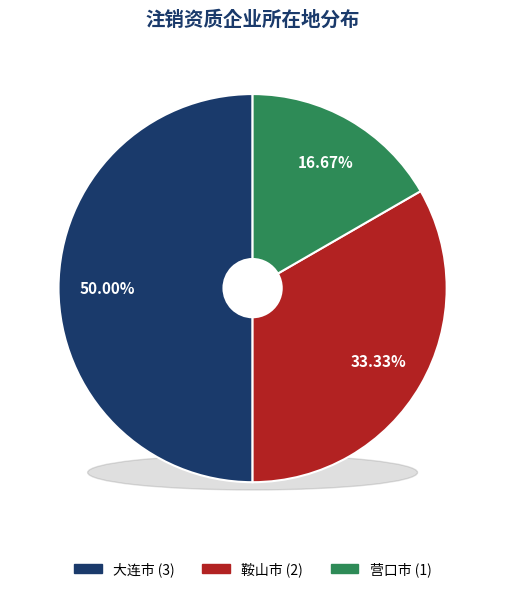

What portion of the pie excludes 大连市?

50.0%